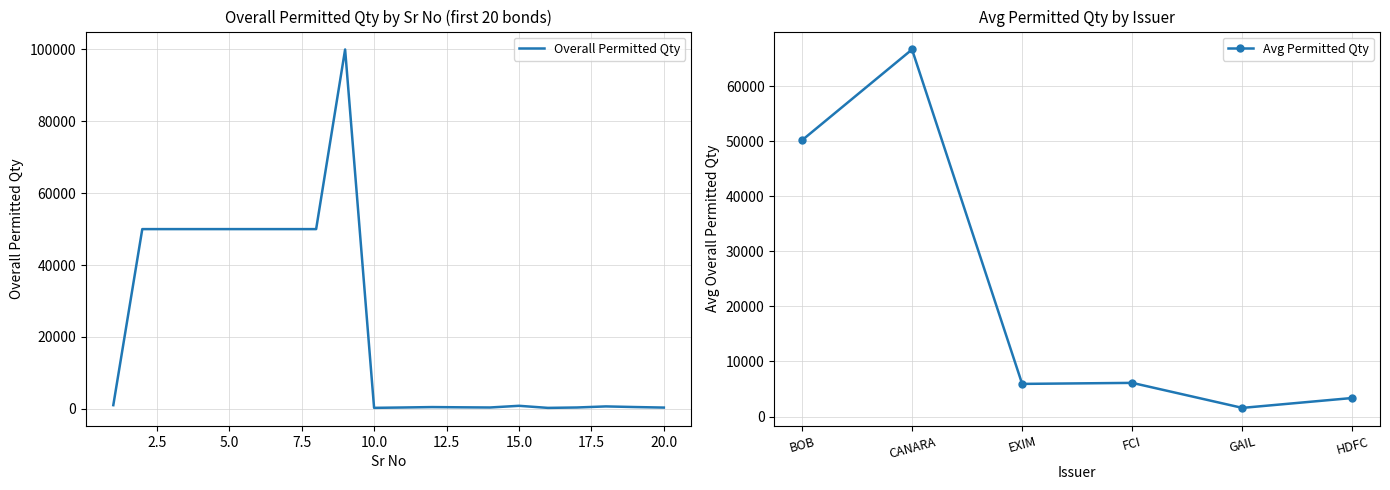

What is the highest value of the Overall Permitted Qty series?

100000